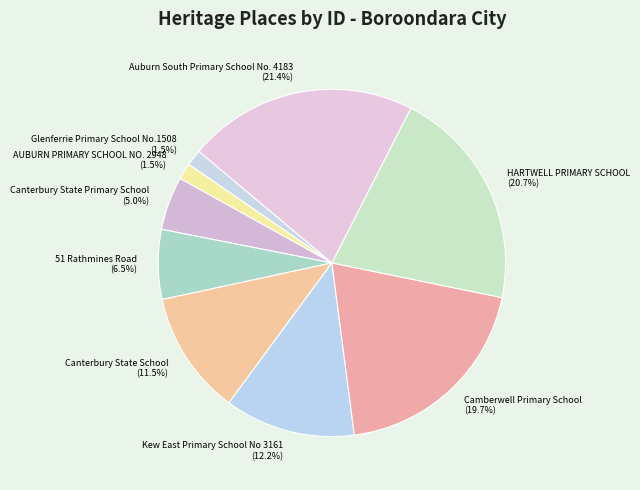

What is the total percentage of AUBURN PRIMARY SCHOOL NO. 2948 and Glenferrie Primary School No.1508?

3.0%